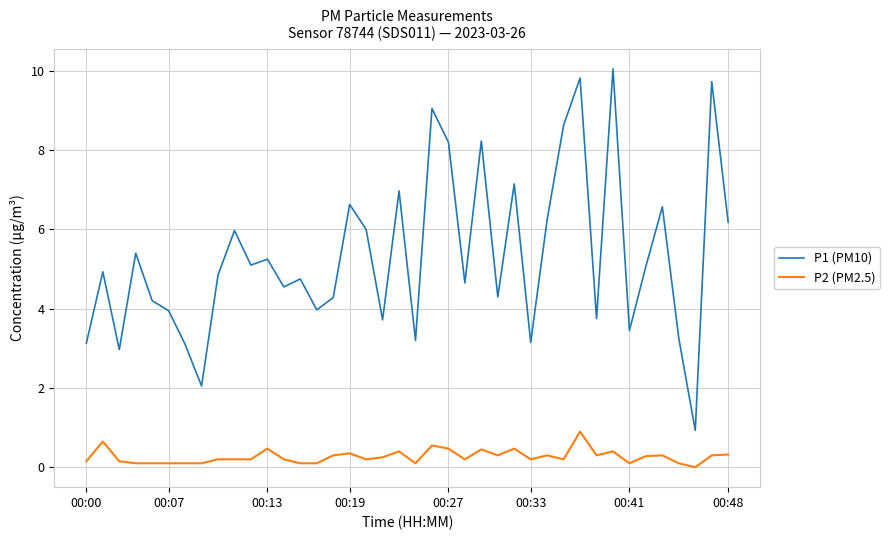

Which series has the largest range (max minus min)?

P1 (PM10)